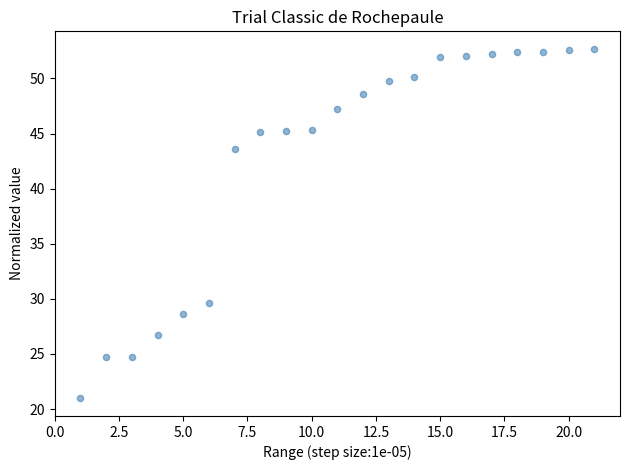

What Y value in the scatter plot is closest to 36?

29.7